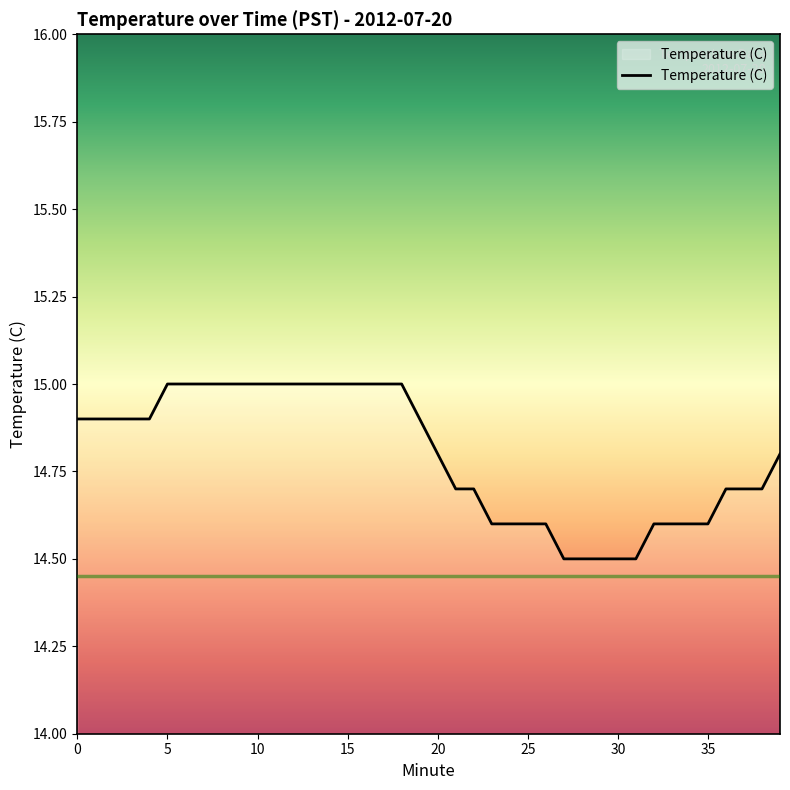

What is the difference between the maximum and minimum values?

0.5